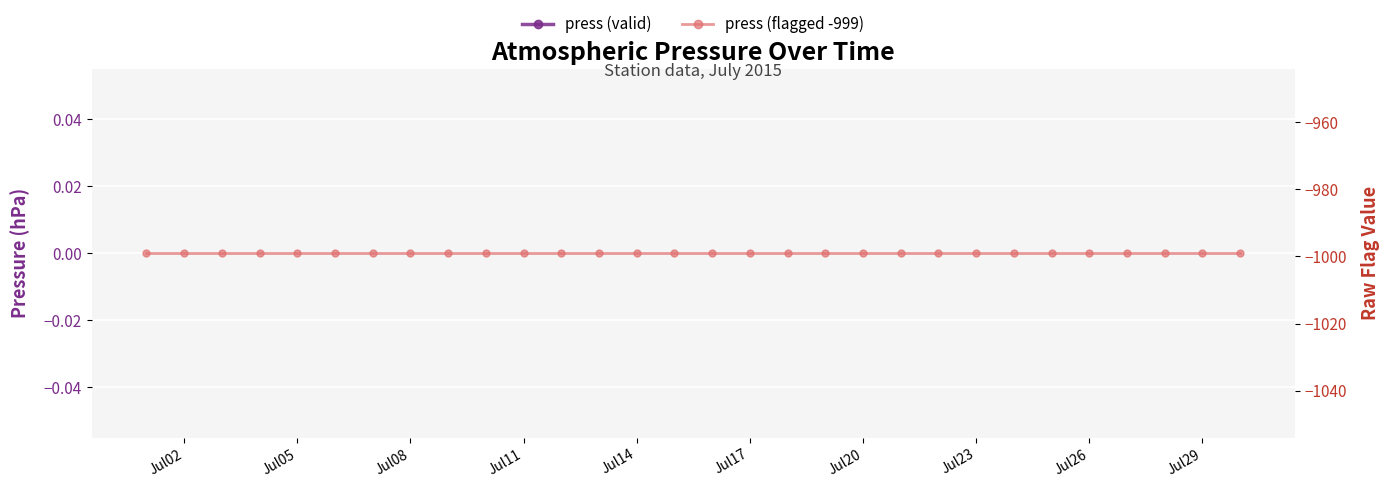

What is the minimum value shown in the chart?

-999.0